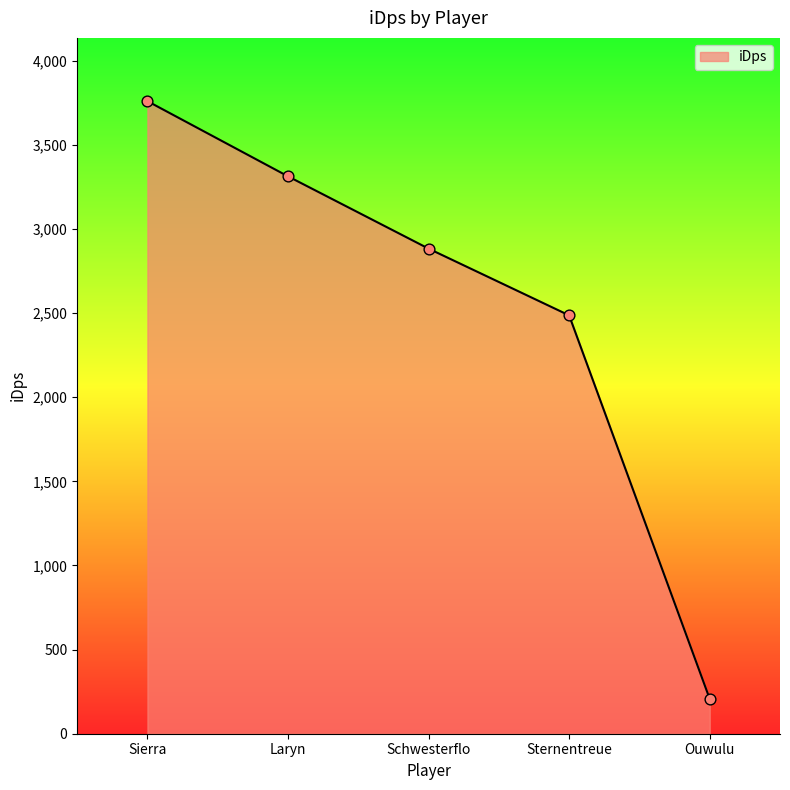

What is the change in value from Sierra to Schwesterflo?

-876.6